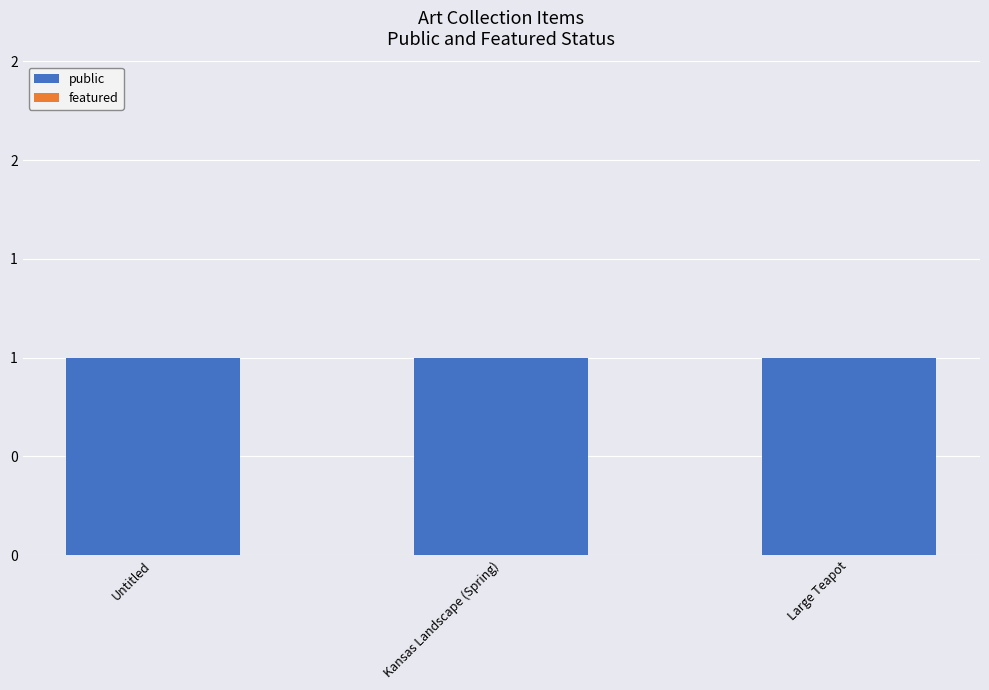

Which label corresponds to the largest value in the chart?

Untitled